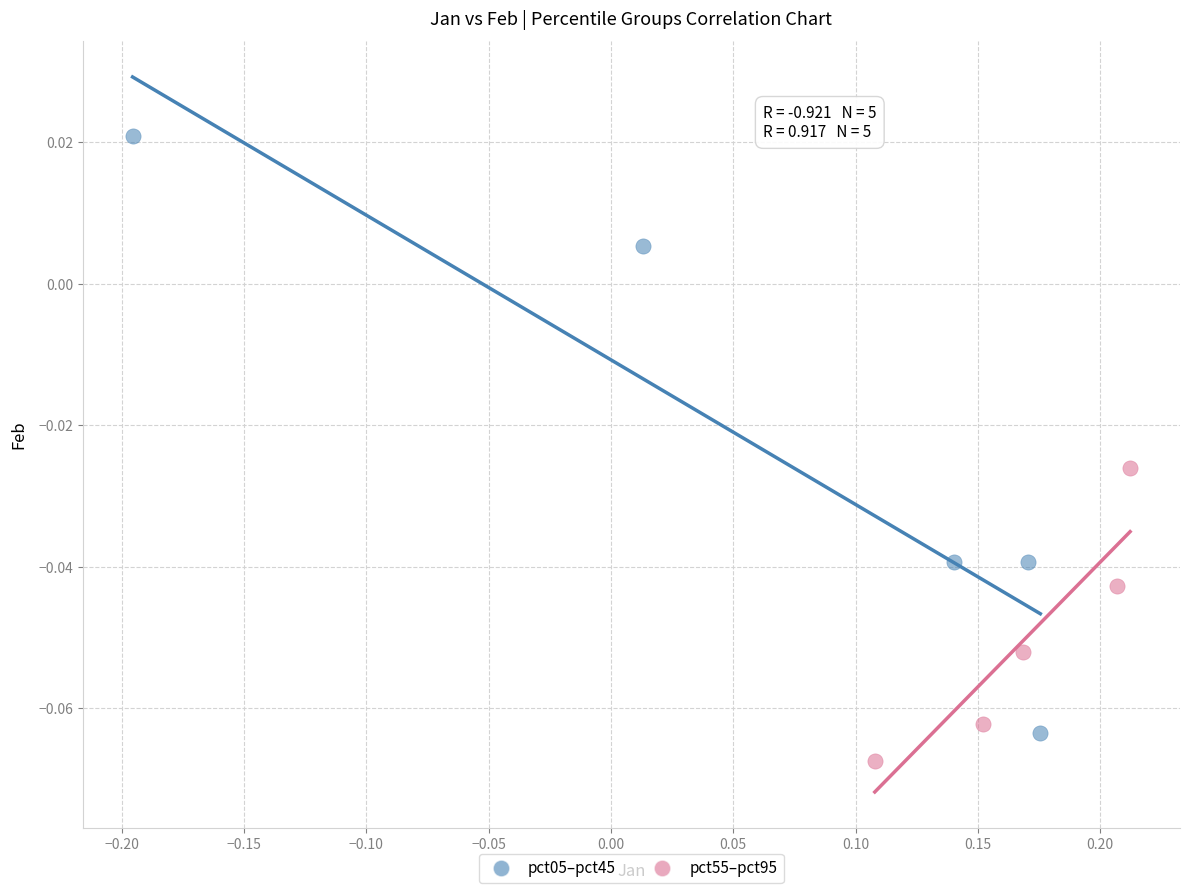

What are all the series names shown in the legend?

pct05–pct45, pct55–pct95